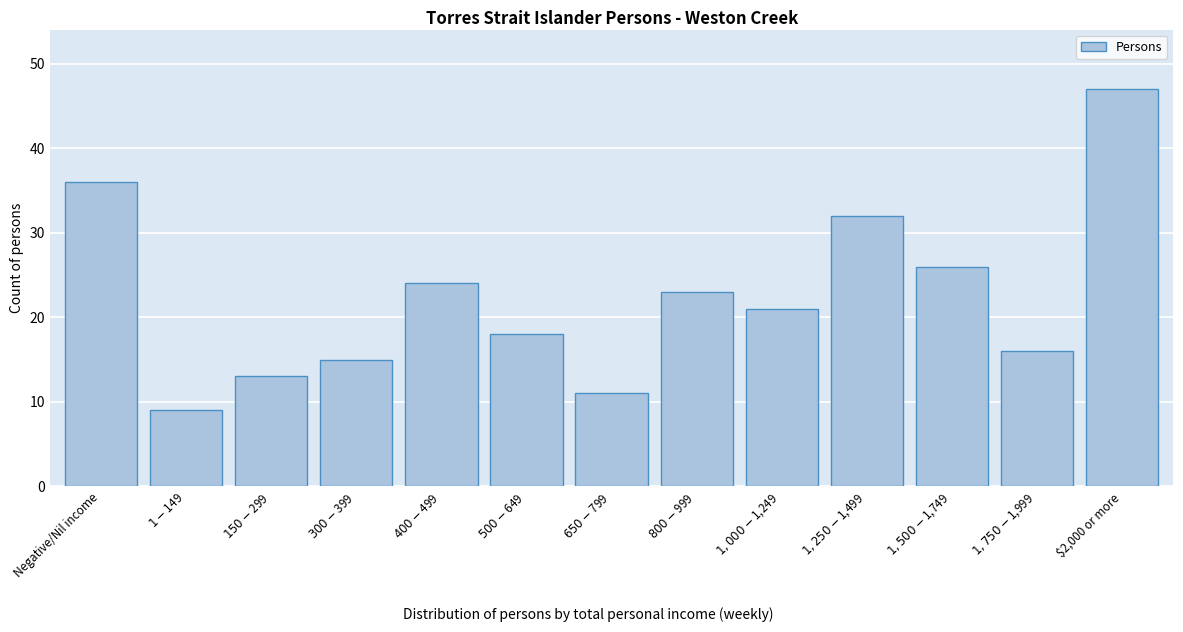

Reading right to left, extract all data points from this chart.

47	16	26	32	21	23	11	18	24	15	13	9	36